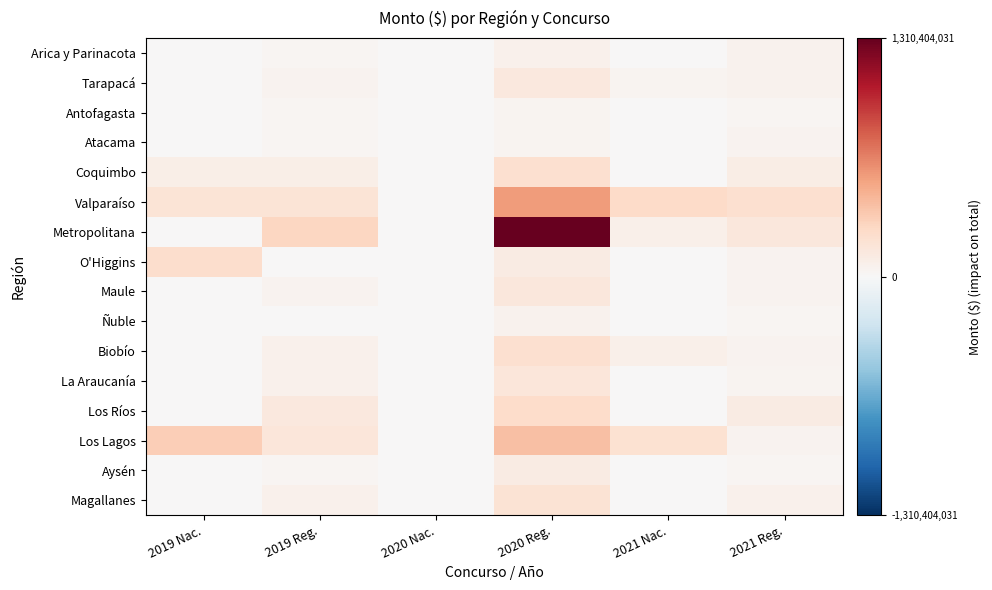

What is the change in value from 2020 Reg. to 2021 Nac.?

-189668675